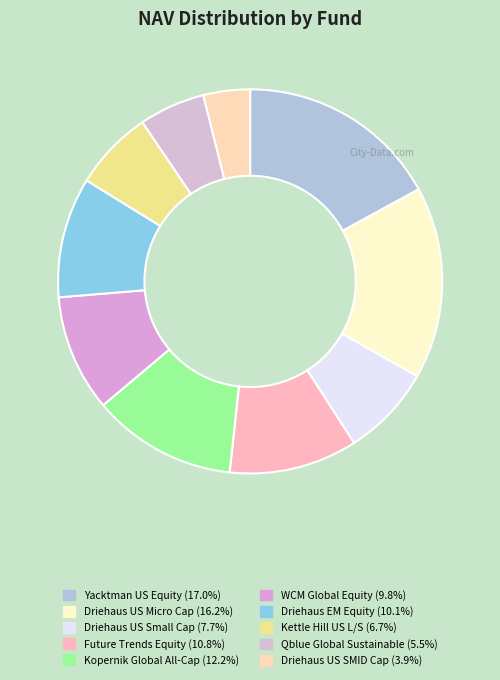

What is the largest slice in the pie chart?

Heptagon Yacktman US Equity Fd